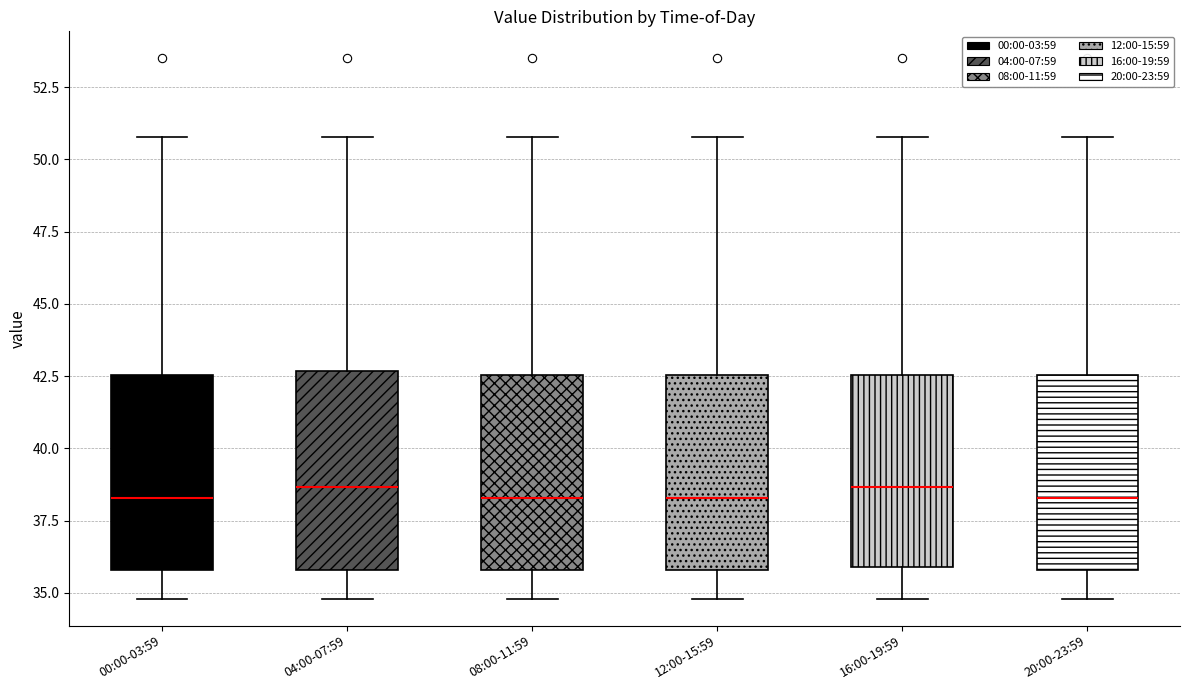

Reading left to right, transcribe this box plot: for each box, give where its median line is, the range the box spans, and where its two whiskers end, as read against the y-axis. The values are not printed on the chart, so give them approximately, as read against the axis.

00:00-03:59: median 38.5, box 36.0 to 42.5, whiskers 35.0 to 51.0
04:00-07:59: median 38.5, box 36.0 to 42.5, whiskers 35.0 to 51.0
08:00-11:59: median 38.5, box 36.0 to 42.5, whiskers 35.0 to 51.0
12:00-15:59: median 38.5, box 36.0 to 42.5, whiskers 35.0 to 51.0
16:00-19:59: median 38.5, box 36.0 to 42.5, whiskers 35.0 to 51.0
20:00-23:59: median 38.5, box 36.0 to 42.5, whiskers 35.0 to 51.0